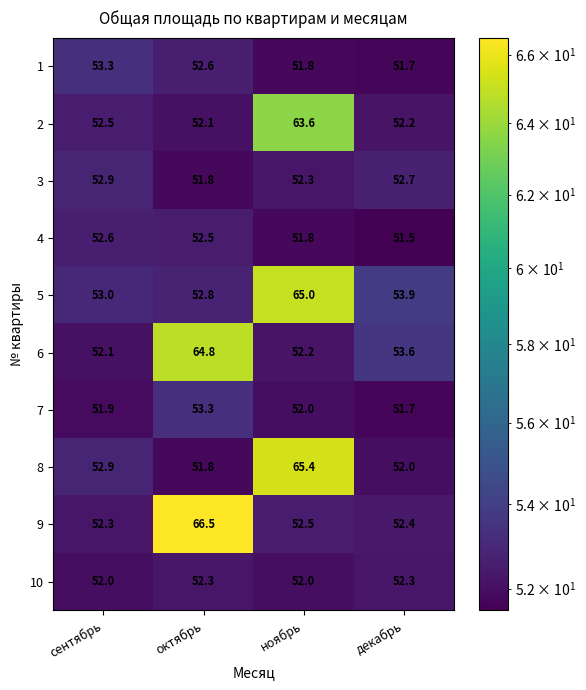

Rank the categories by 6 value from highest to lowest.

октябрь, декабрь, ноябрь, сентябрь